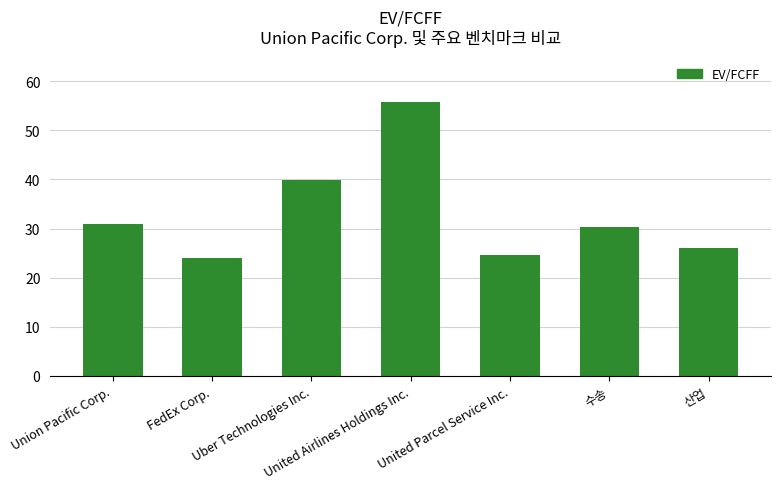

Does the chart contain stacked bars?

No